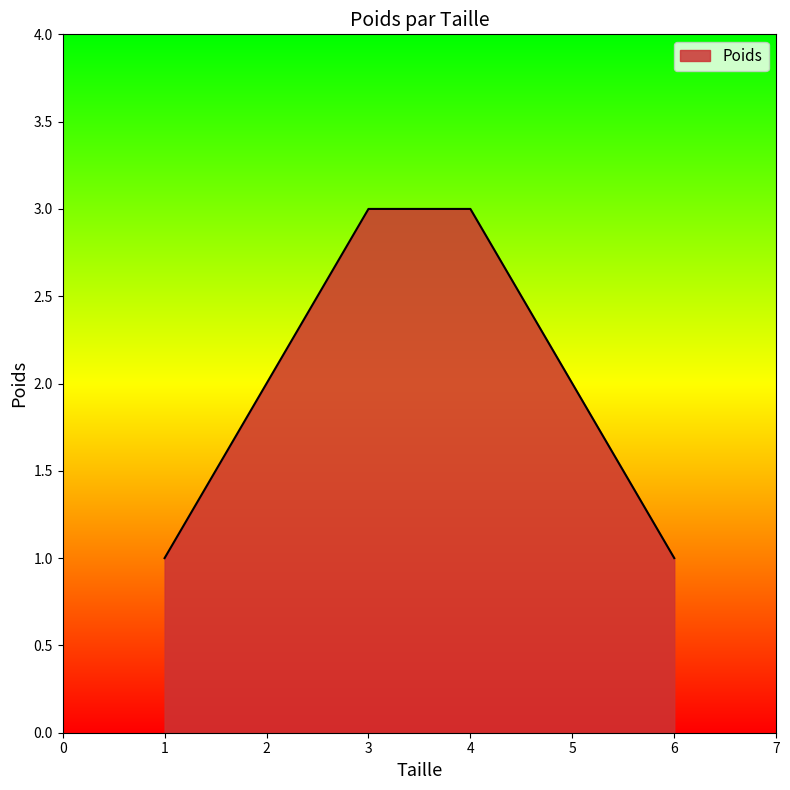

What is the sum of all values?

12